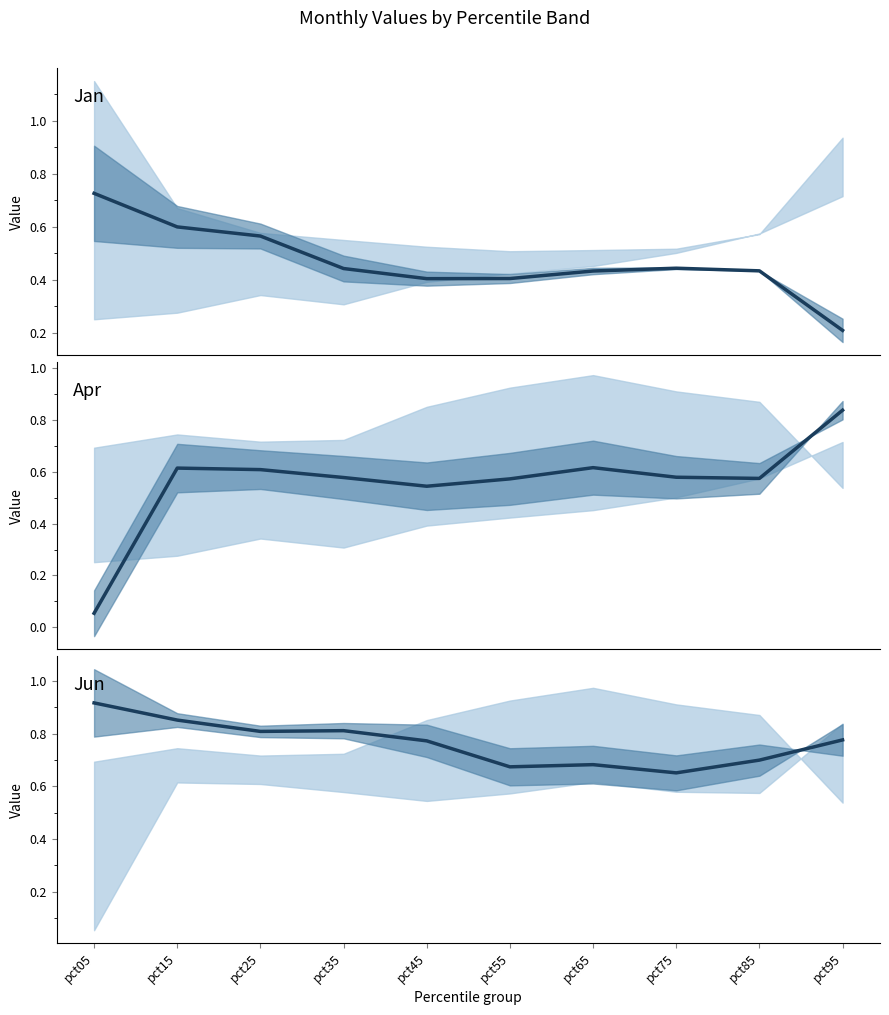

What is the sum of all Jan values?

4.7